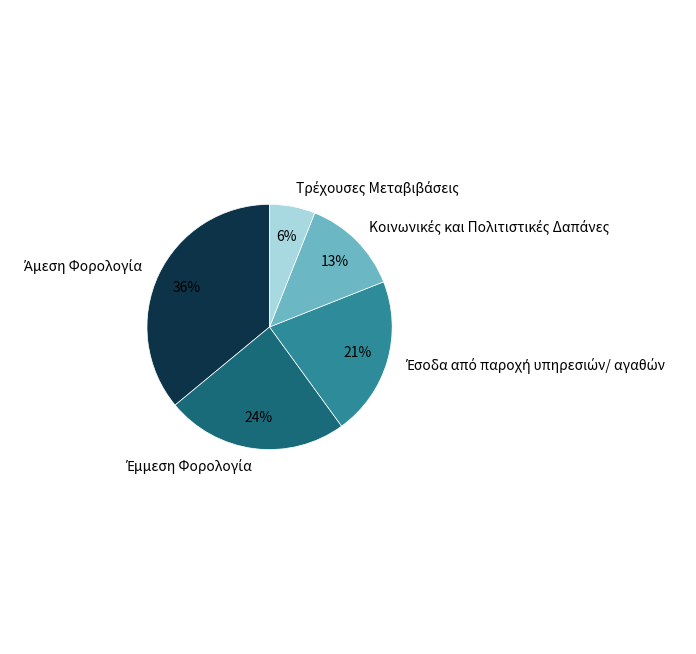

To the nearest percent, what is the average slice percentage?

20%